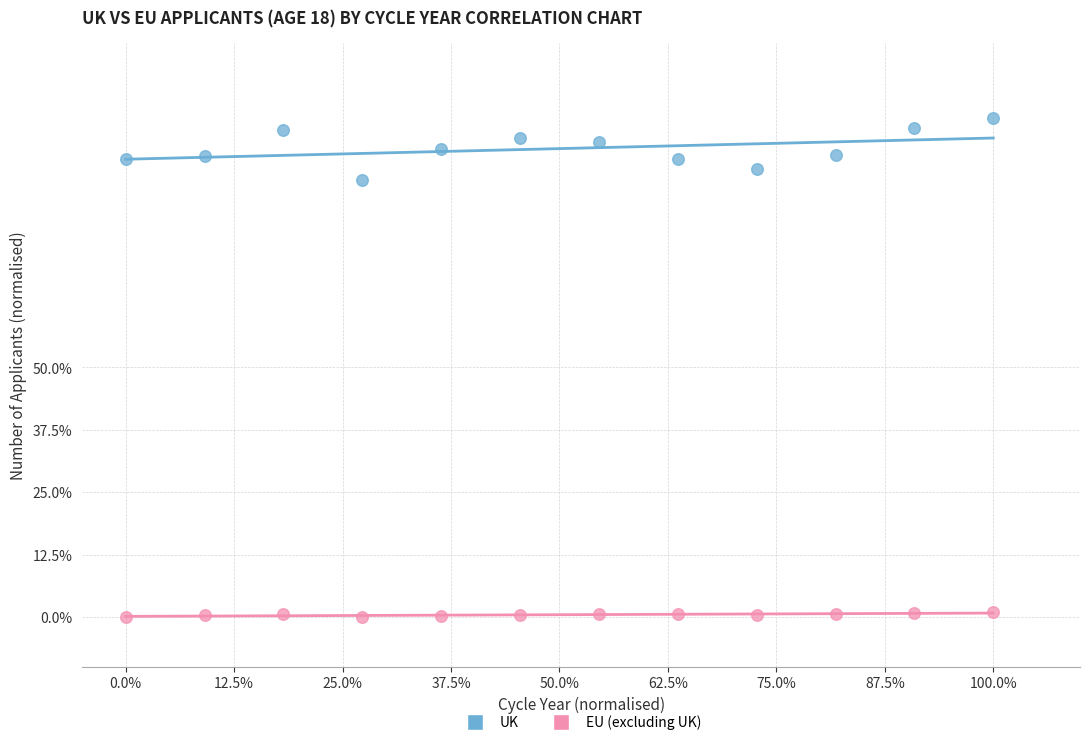

Which series reaches the minimum Y coordinate?

EU (excluding UK)